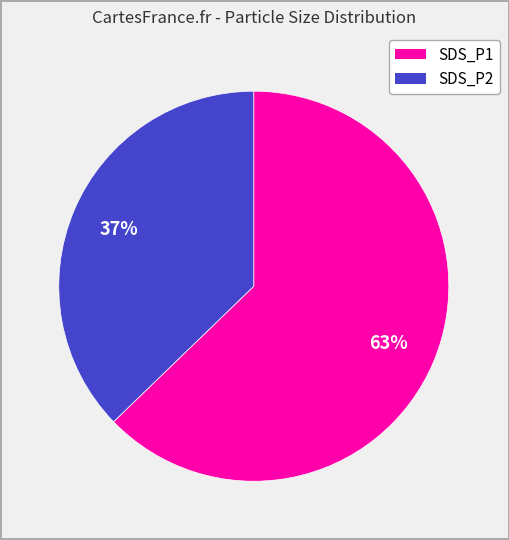

Does any single category account for the majority?

Yes